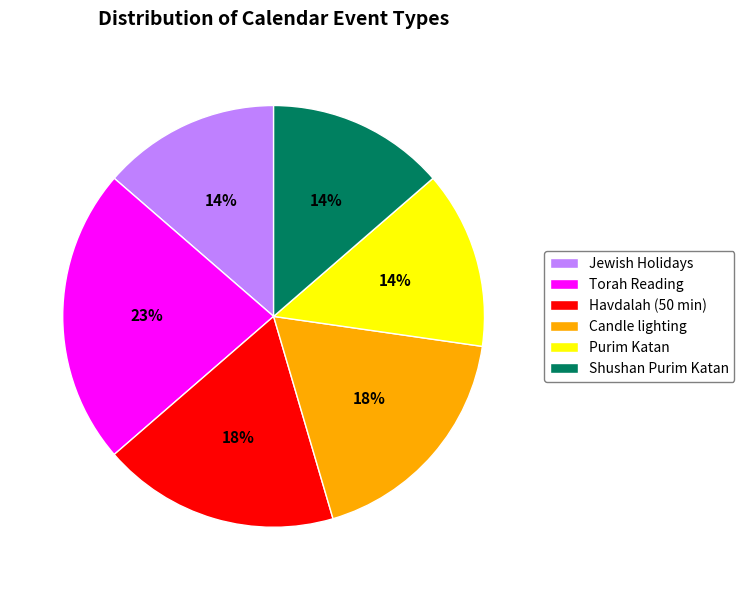

To the nearest percent, what portion does Candle lighting represent?

18%